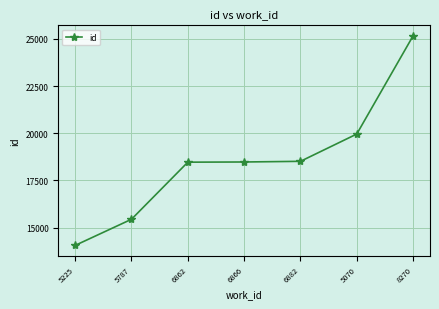

At which label is the value closest to 19610?

5070